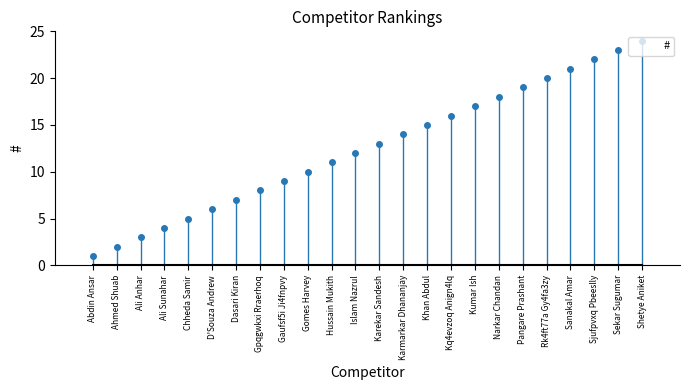

What is the difference between the values at Karekar Sandesh and Abdin Ansar?

12